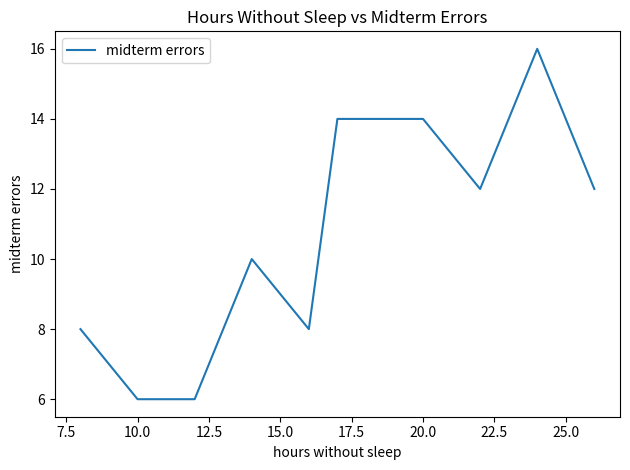

What is the difference between the maximum and minimum values?

10